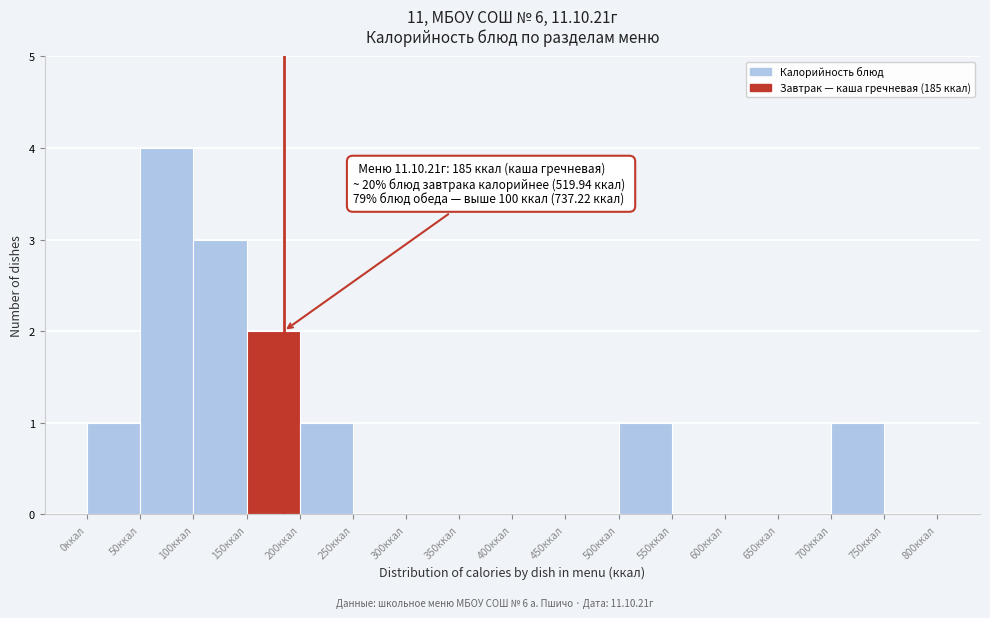

Which range on the x-axis has the tallest bar?

50 to 100